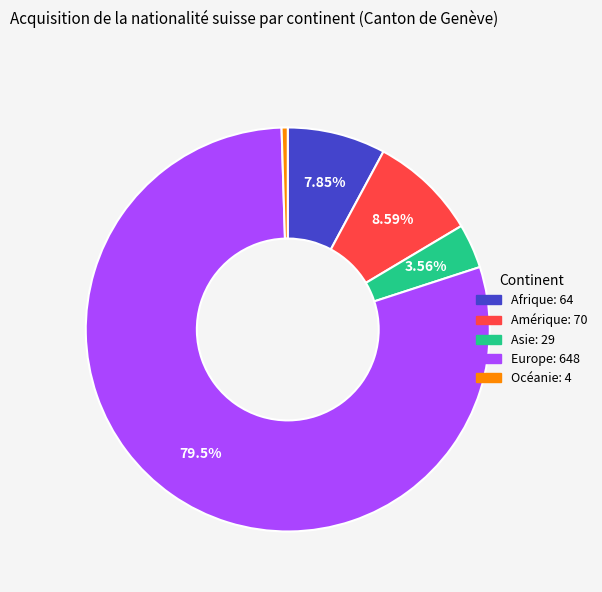

To the nearest percent, what portion does Amérique represent?

9%